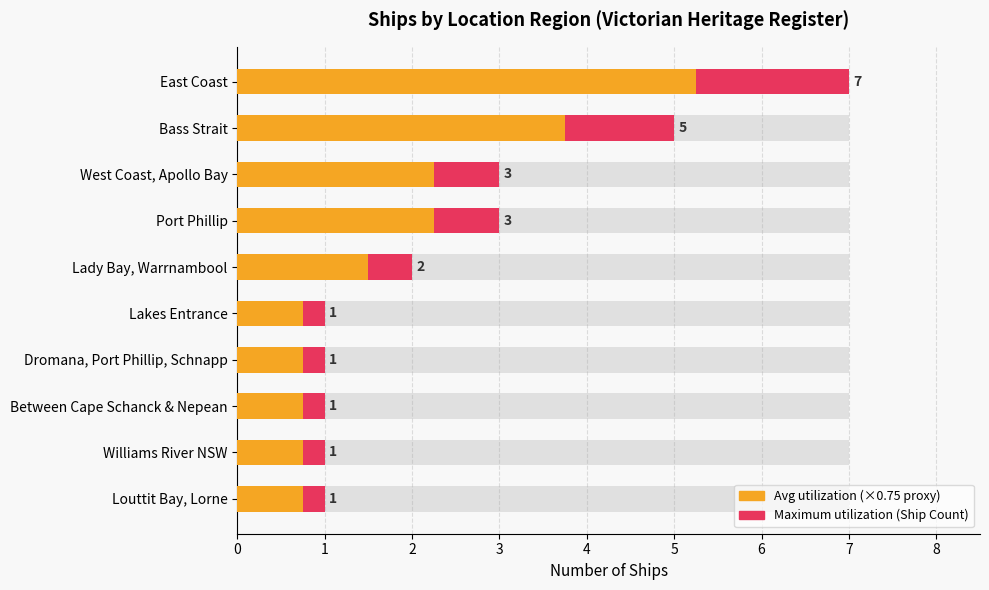

Which series has the largest total across all categories?

Ship Count